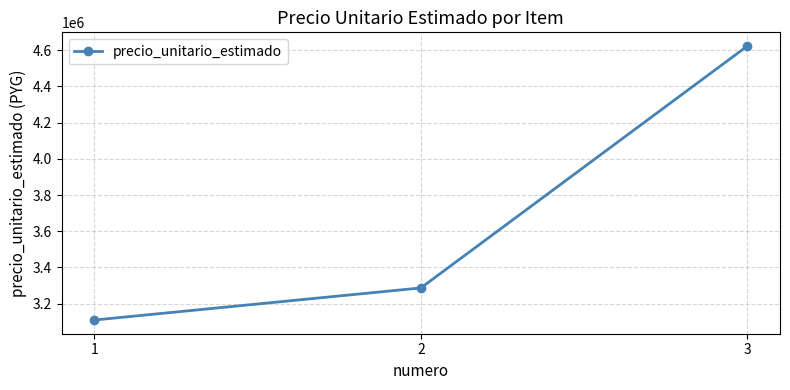

Approximately how many times larger is the value at 3 compared to 1?

1.5